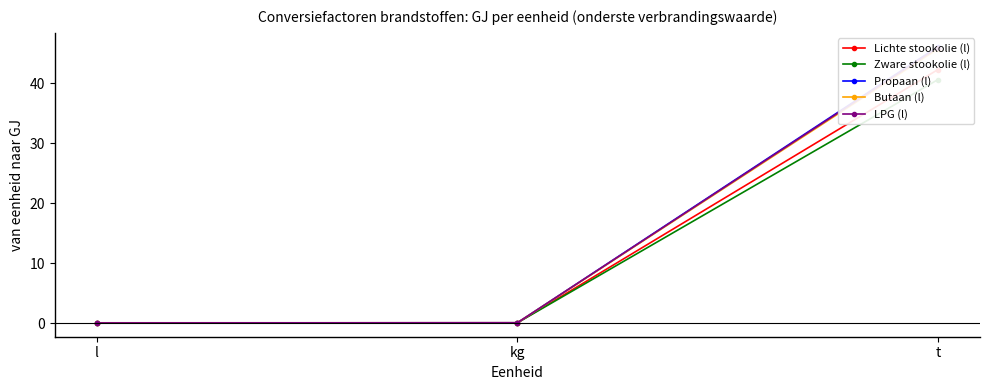

Reading left to right, what are all the values shown in this chart?

Lichte stookolie (l): 0.0	0.0	42.3
Zware stookolie (l): 0.0	0.0	40.6
Propaan (l): 0.0	0.0	46.1
Butaan (l): 0.0	0.0	45.7
LPG (l): 0.0	0.0	45.9